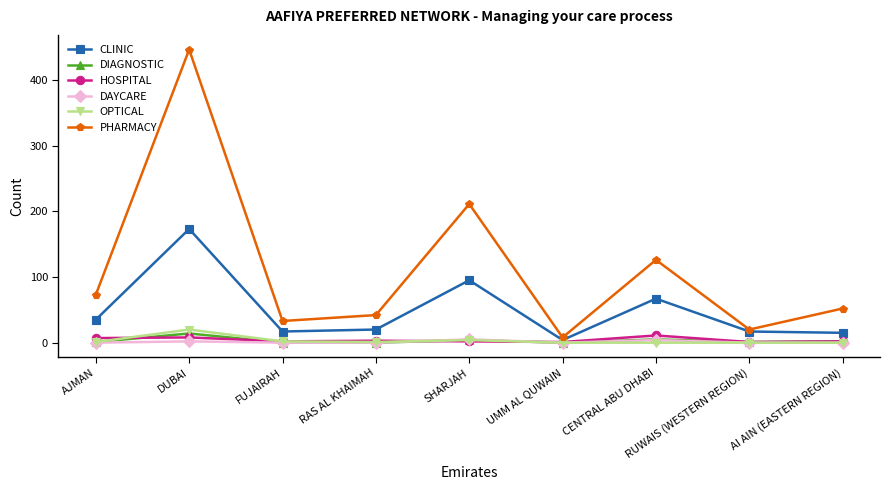

True or false: CLINIC and DIAGNOSTIC intersect in this chart.

False